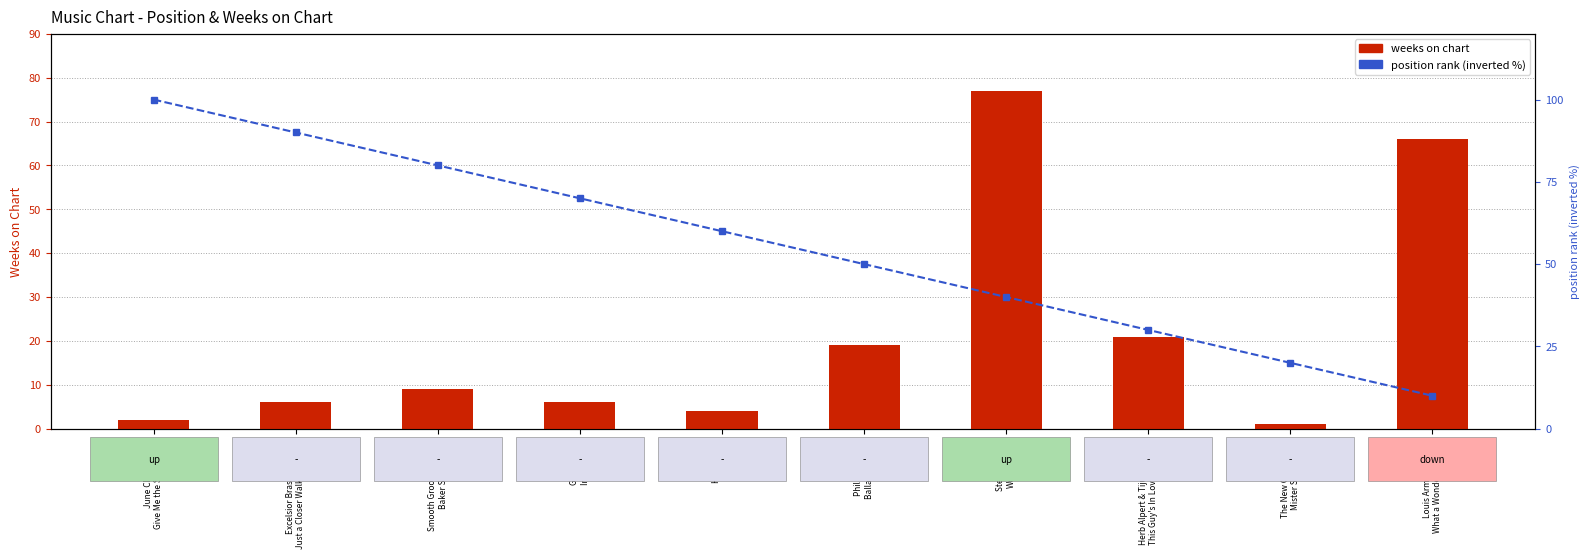

Which series has the largest range (max minus min)?

position rank %